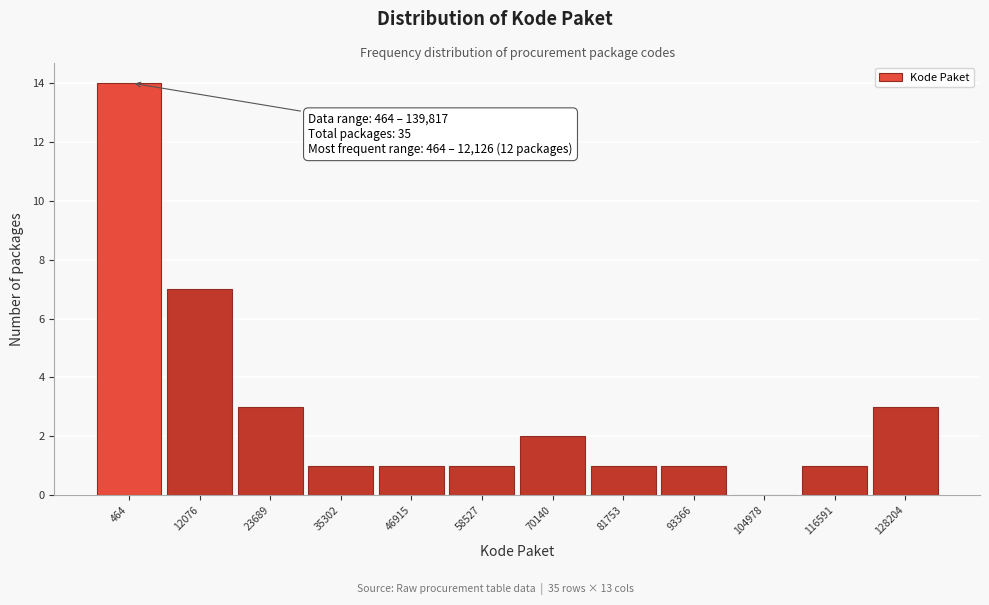

Reading left to right, extract all data points from this chart.

464=14	12076=7	23689=3	35302=1	46915=1	58527=1	70140=2	81753=1	93366=1	104978=0	116591=1	128204=3